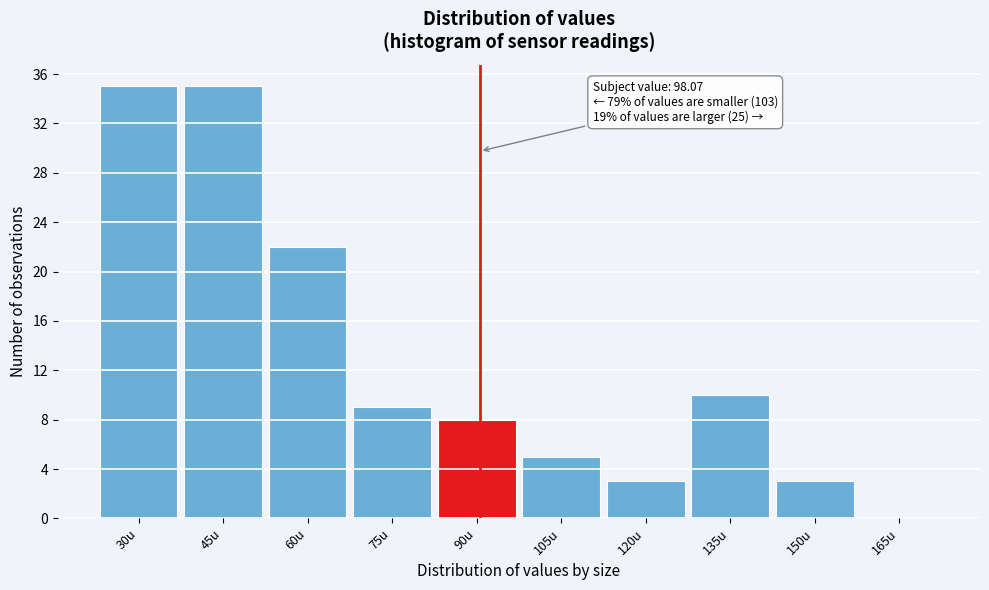

Reading right to left, list all the values displayed in this chart.

165u=0	150u=3	135u=10	120u=3	105u=5	90u=8	75u=9	60u=22	45u=35	30u=35